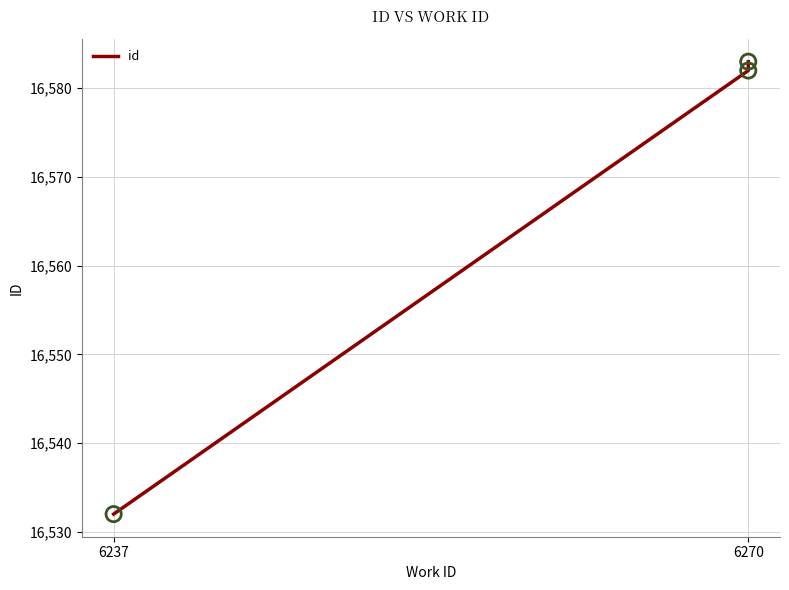

Approximately how many times larger is the value at 6237 compared to 6270?

1.0